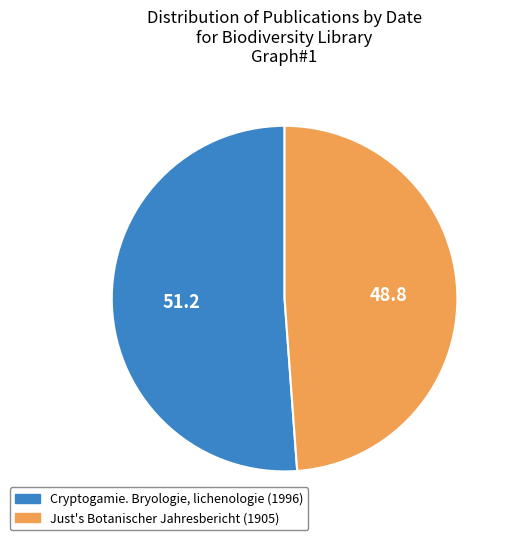

What is the largest slice in the pie chart?

Cryptogamie. Bryologie, lichenologie (1996)